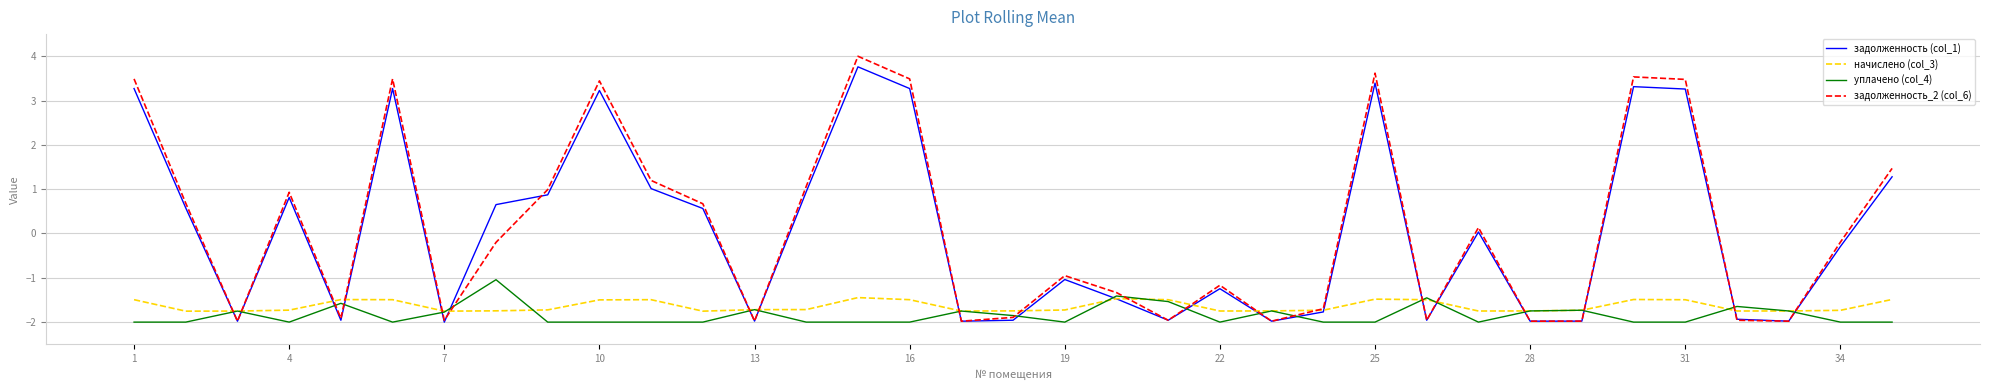

What is the greatest value displayed?

4.0